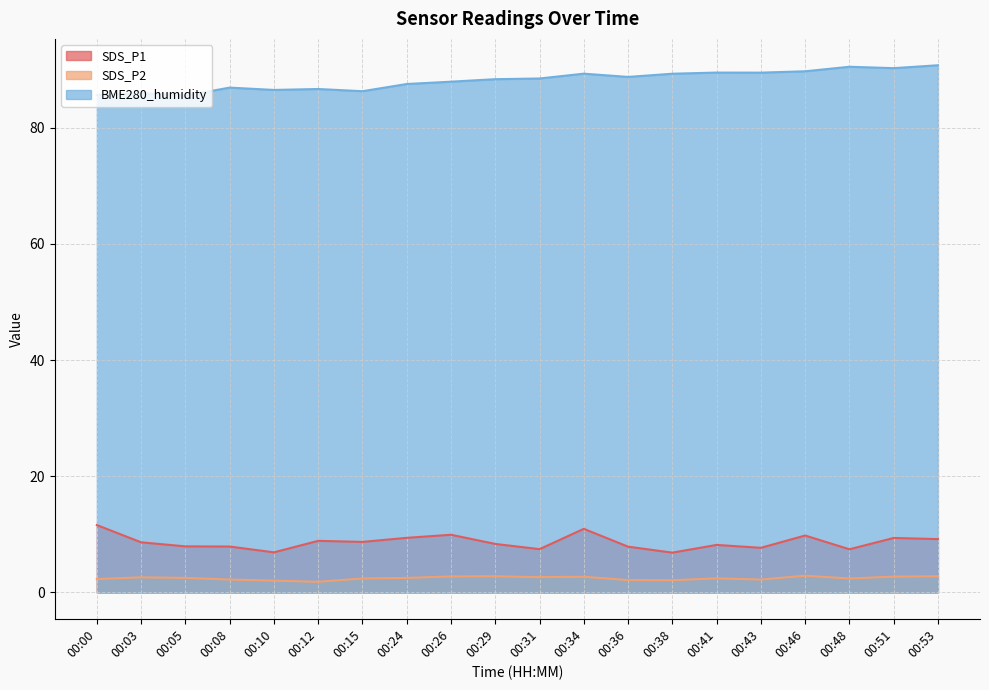

At which category is the sum across all series the highest?

00:34